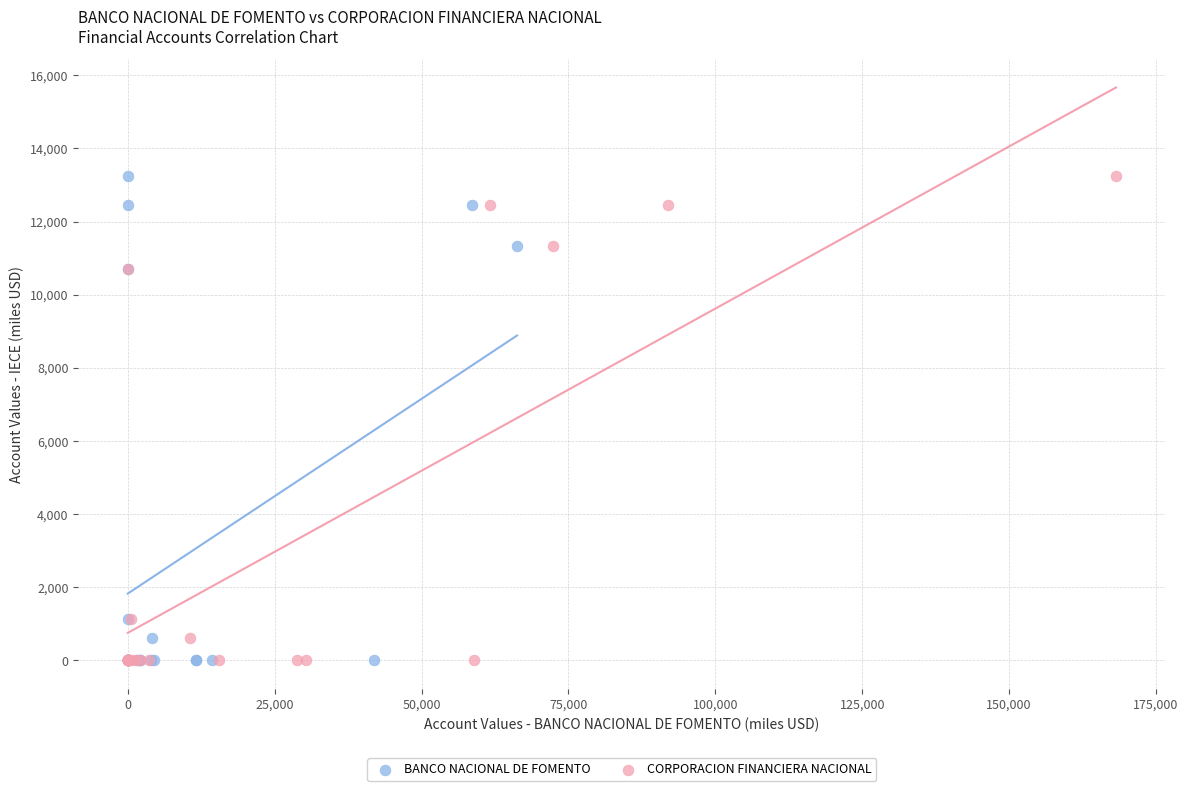

What are all the series names shown in the legend?

BANCO NACIONAL DE FOMENTO, CORPORACION FINANCIERA NACIONAL